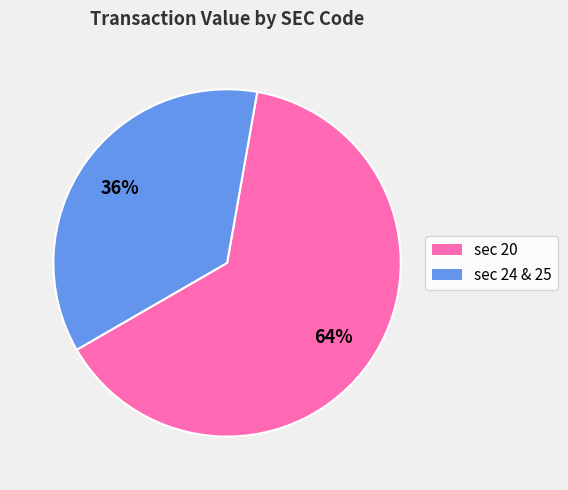

To the nearest percent, what is the difference between the largest and smallest slice percentages?

28%